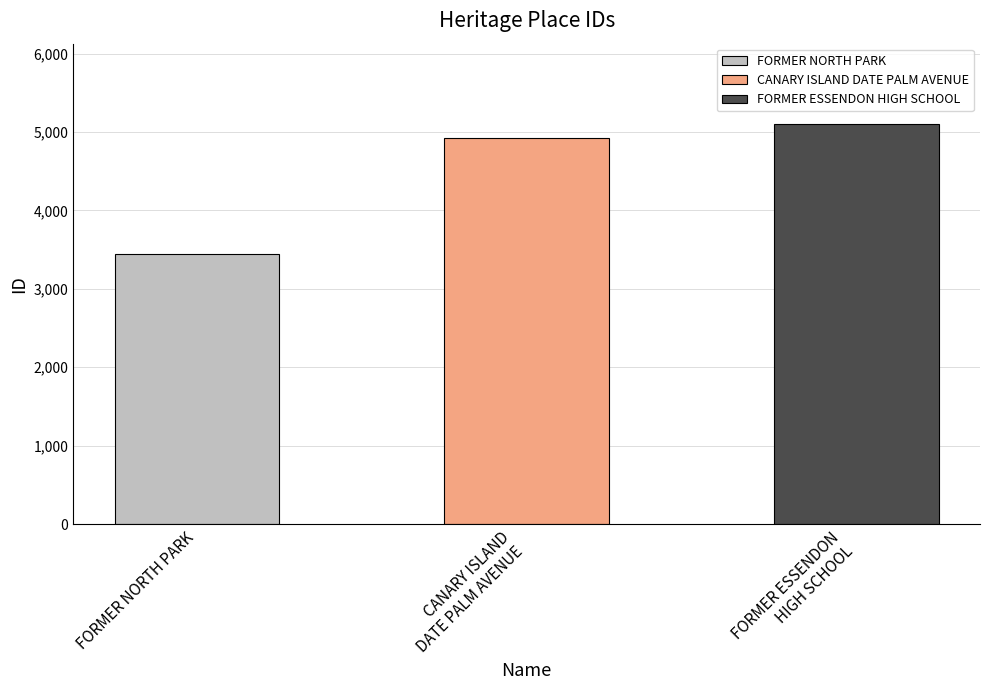

Read the value at FORMER ESSENDON HIGH SCHOOL, to the nearest 10.

5100